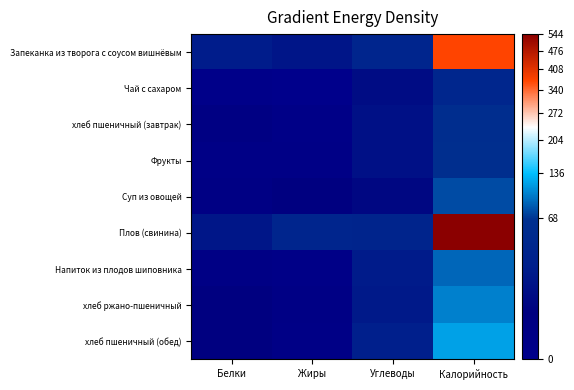

What is the greatest value displayed?

544.0